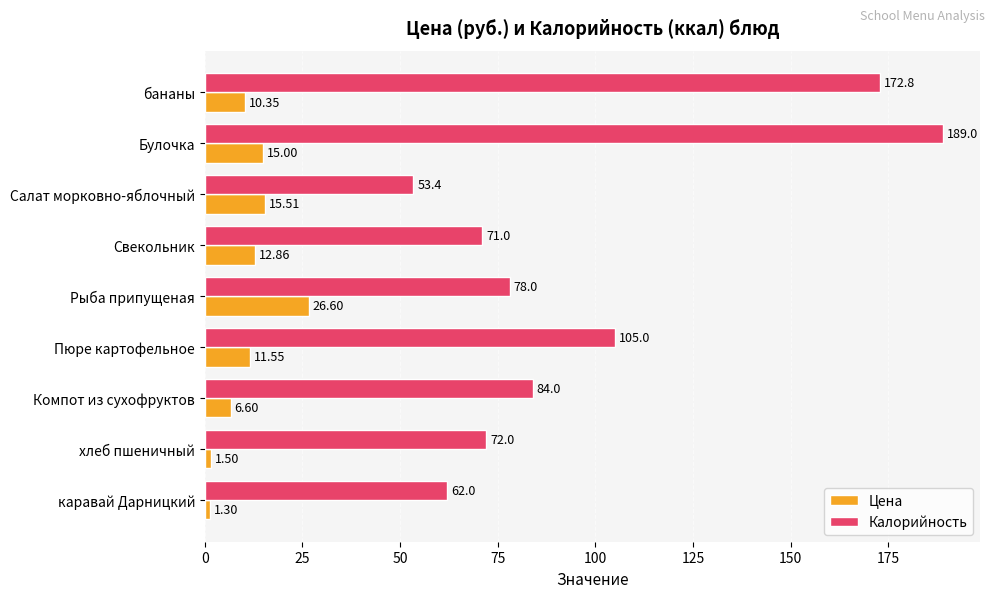

At which category is the sum across all series the highest?

Булочка